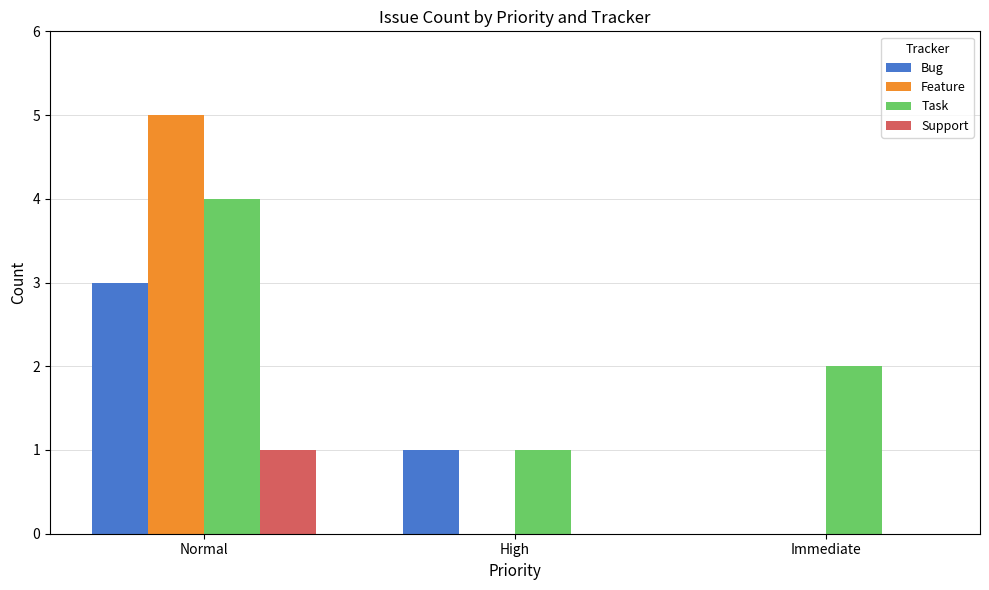

What is the approximate value of Task at Immediate?

2